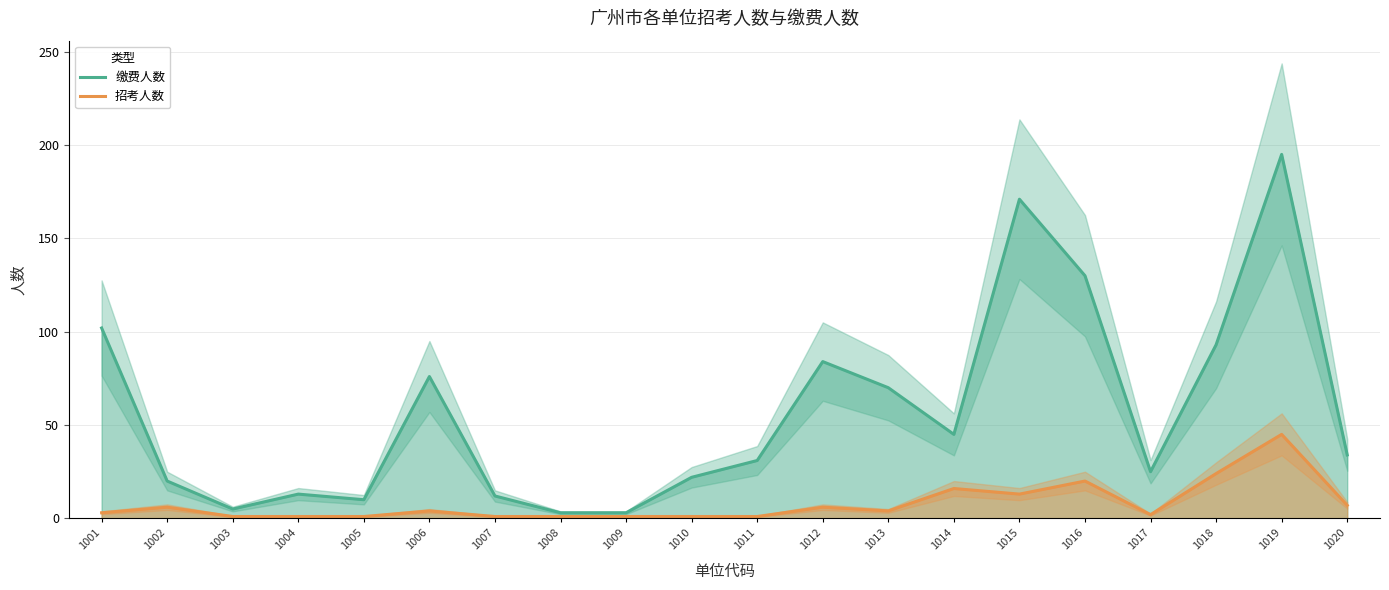

How many values in the 缴费人数 series are below 34?

10